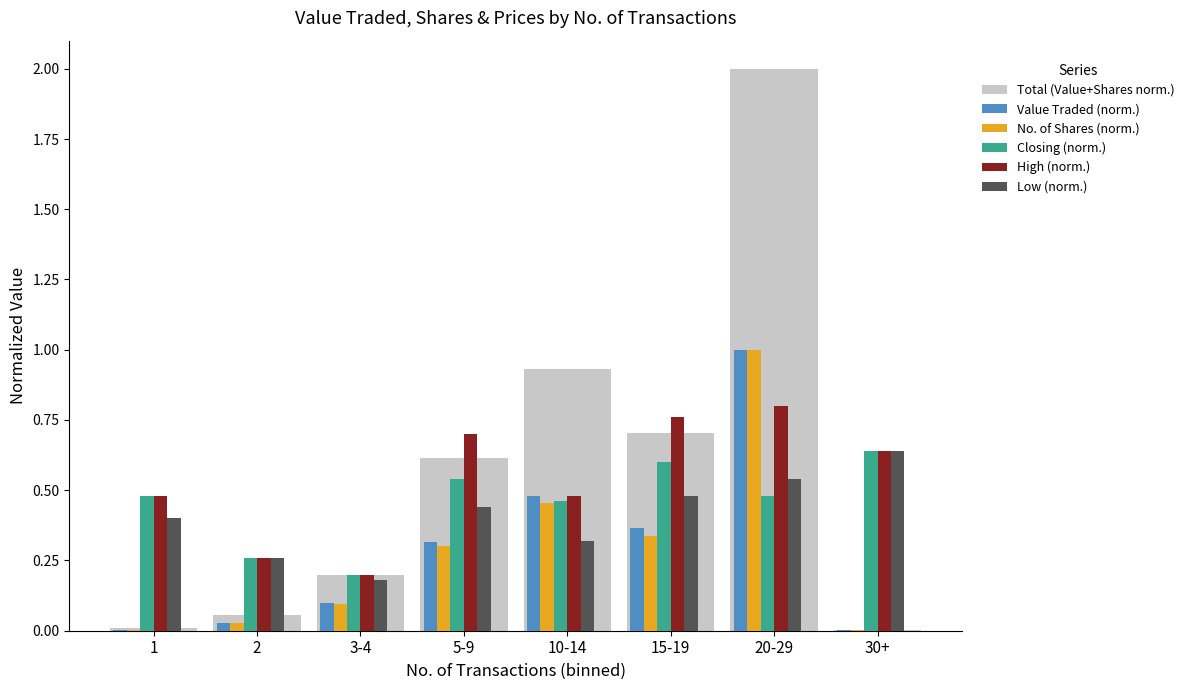

The value of Value Traded (norm.) at 10-14 is 0.5. True or false?

True